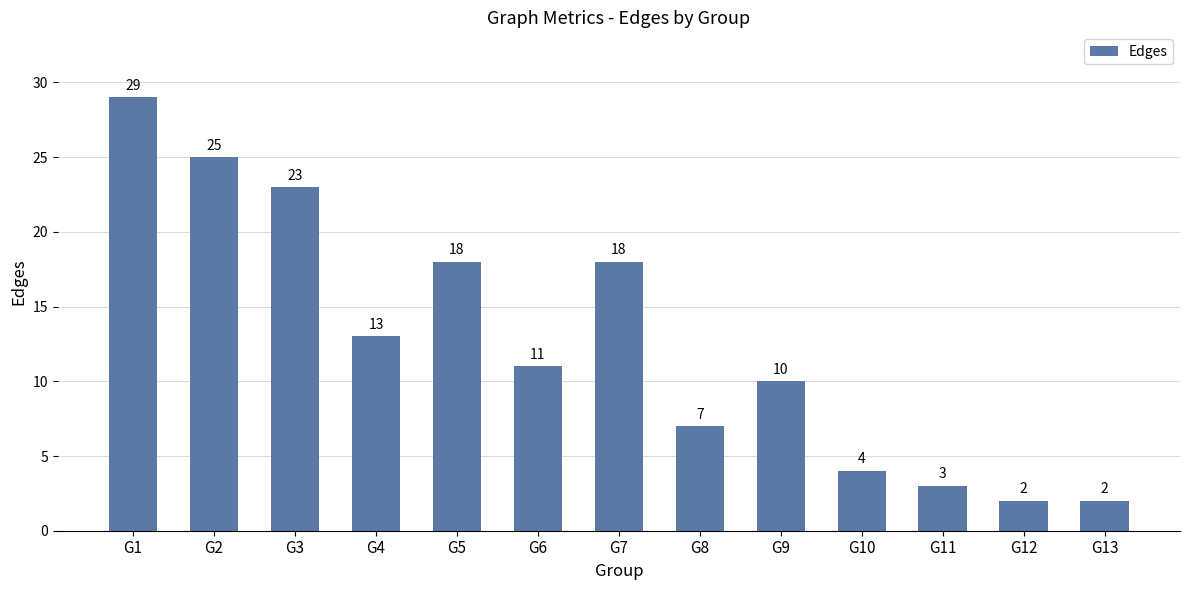

Reading right to left, what are all the values shown in this chart?

2	2	3	4	10	7	18	11	18	13	23	25	29